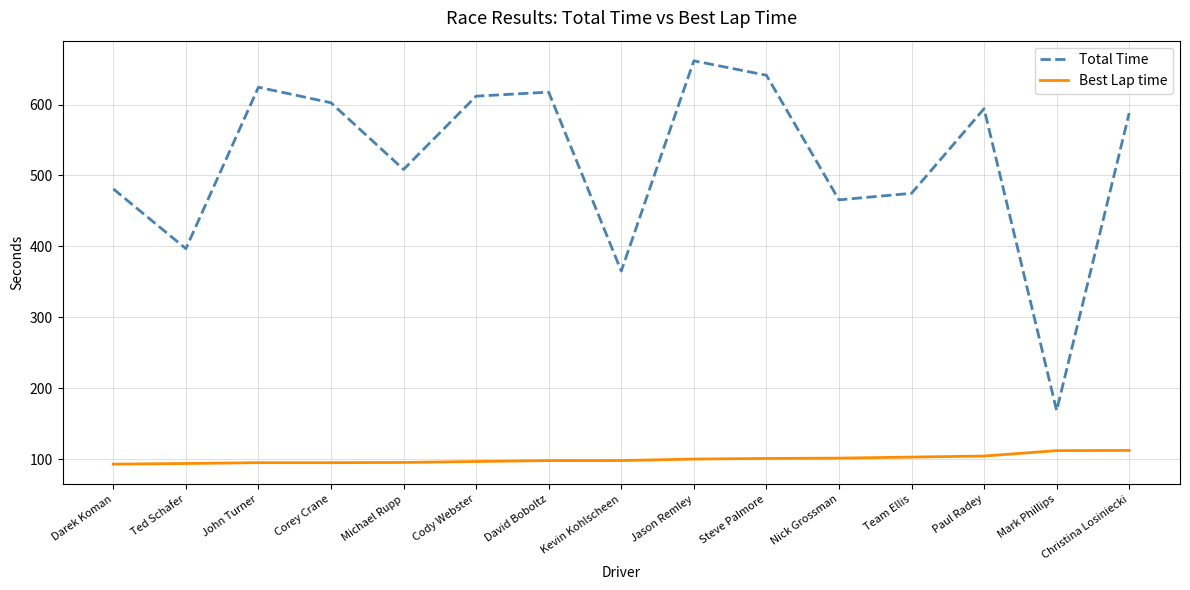

Does the chart display data point markers on the line(s)?

No